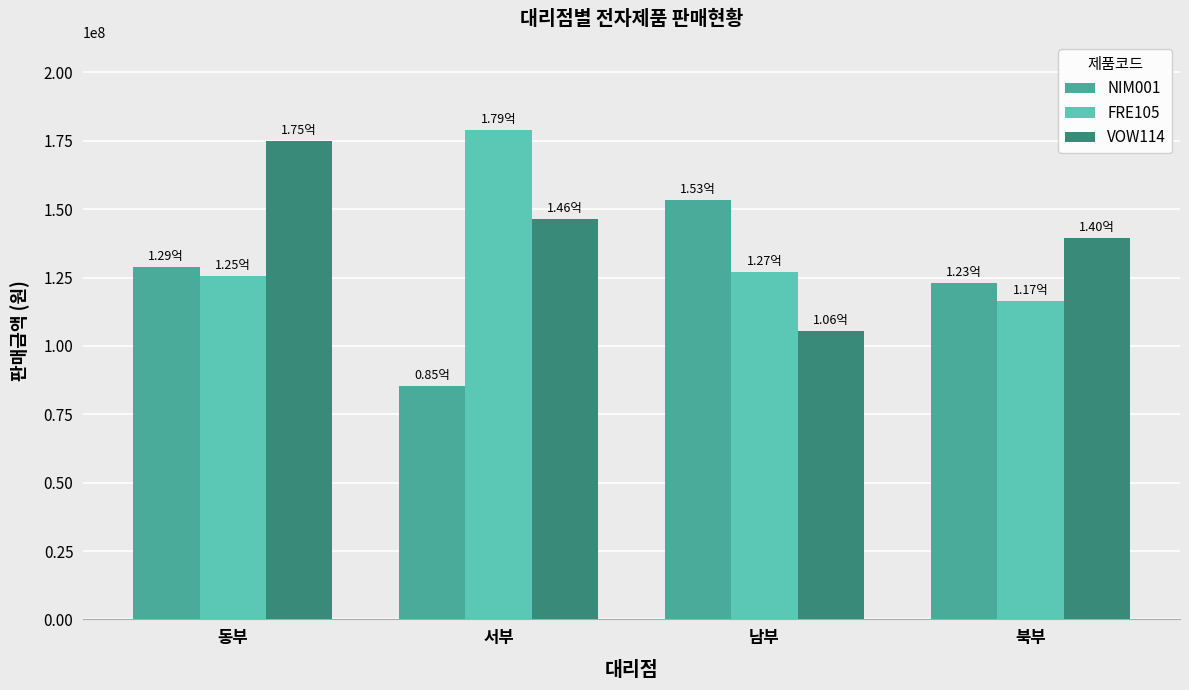

Which label corresponds to the largest value in the chart?

서부